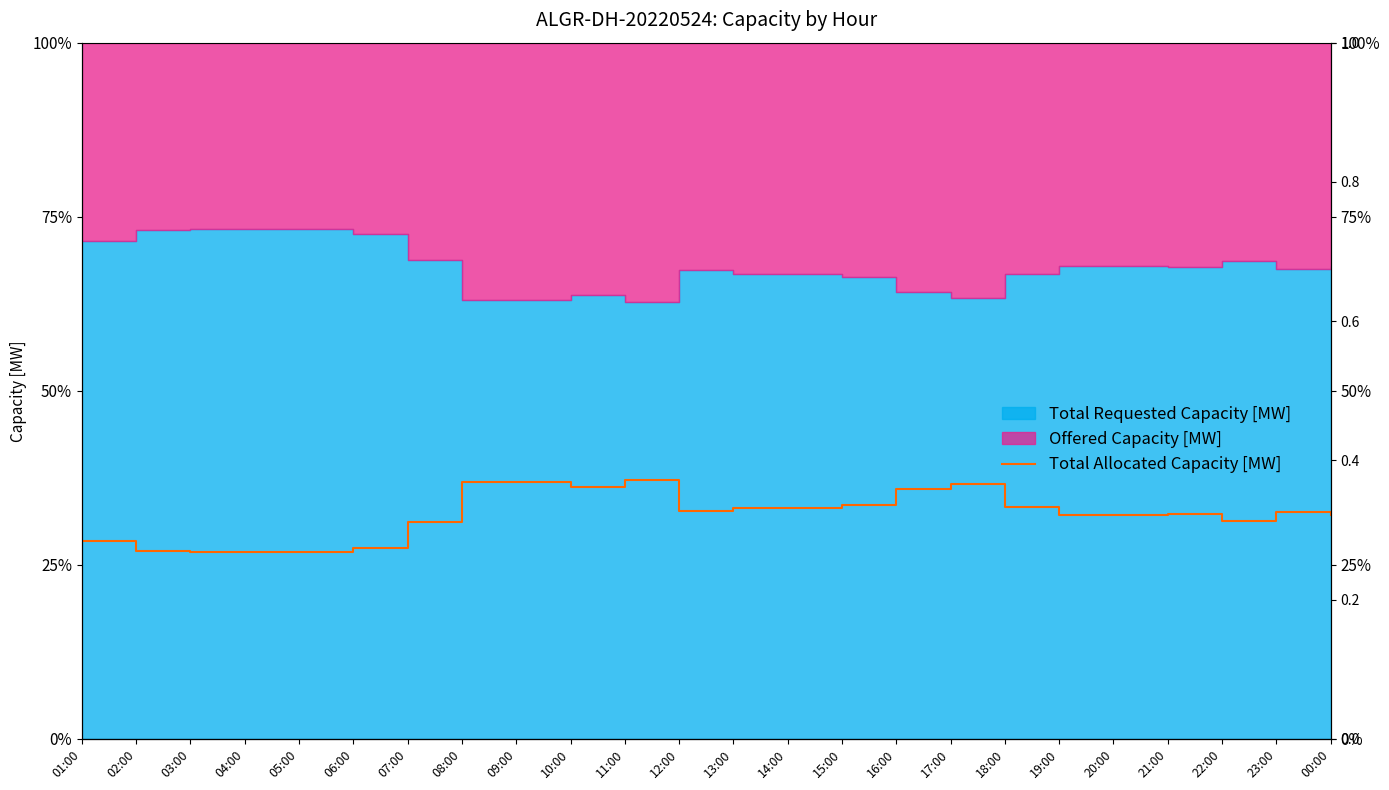

At which category does the data reach its first local peak?

09:00